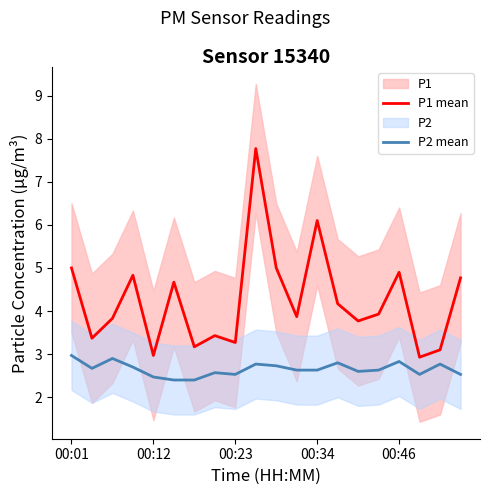

Which series has the largest total across all categories?

P1 mean